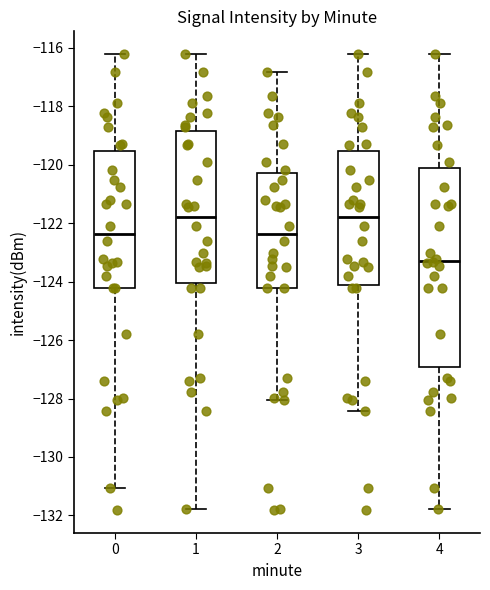

Which box has the lowest median line?

4